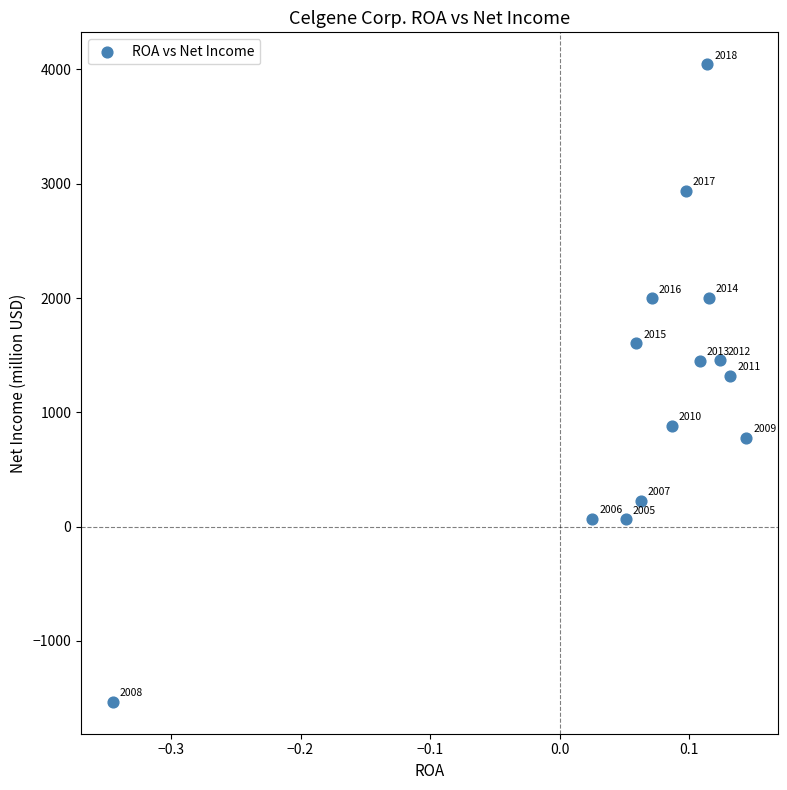

What Y value in the scatter plot is closest to 1256?

1318